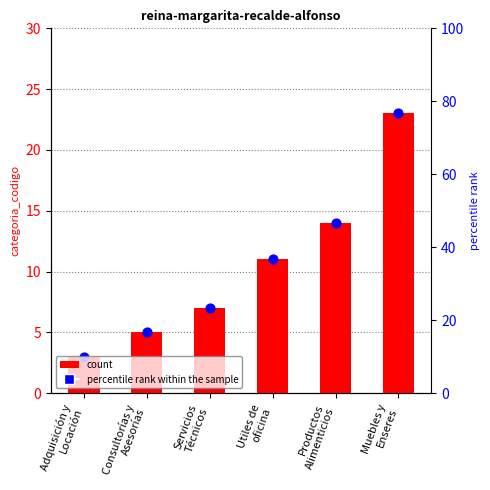

Approximately how many times larger is the value at Adquisición y
Locación compared to Productos
Alimenticios?

0.2